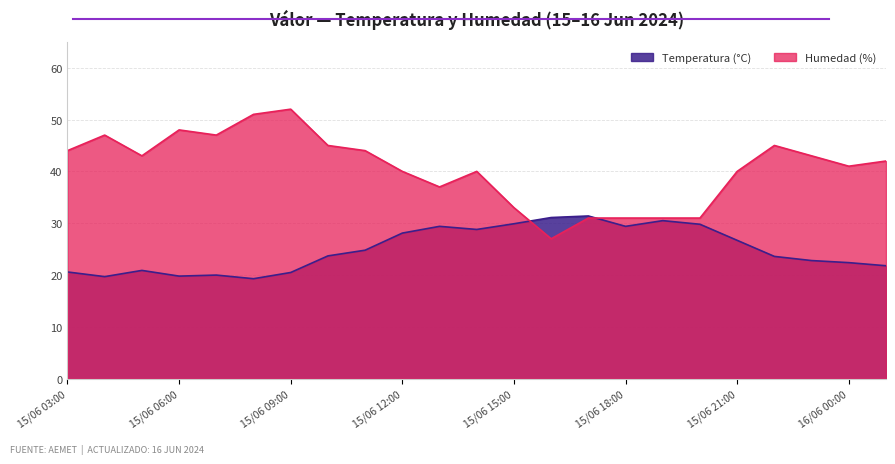

What is the maximum value shown in the chart?

52.0